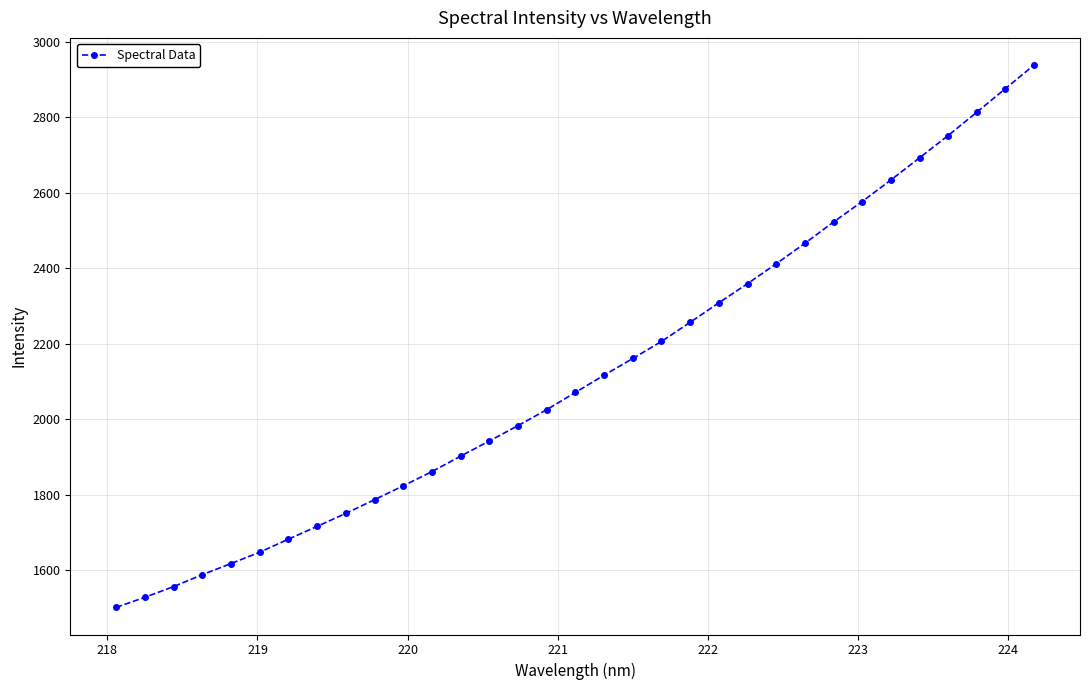

What is the average value?

2123.3